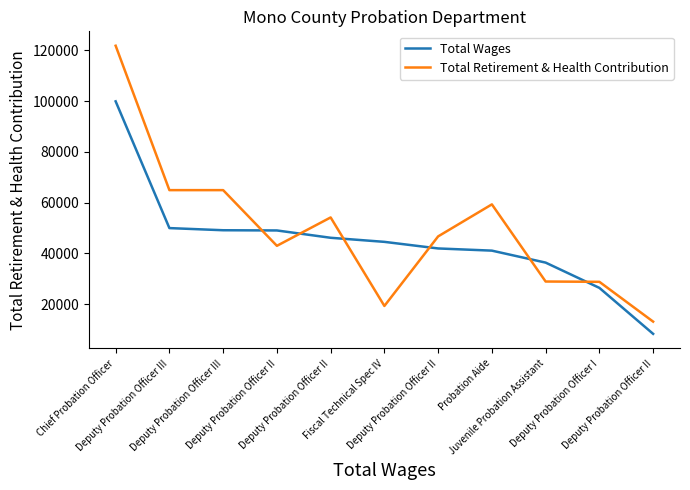

True or false: Total Retirement & Health Contribution has more than 0 points higher than both neighbors.

True